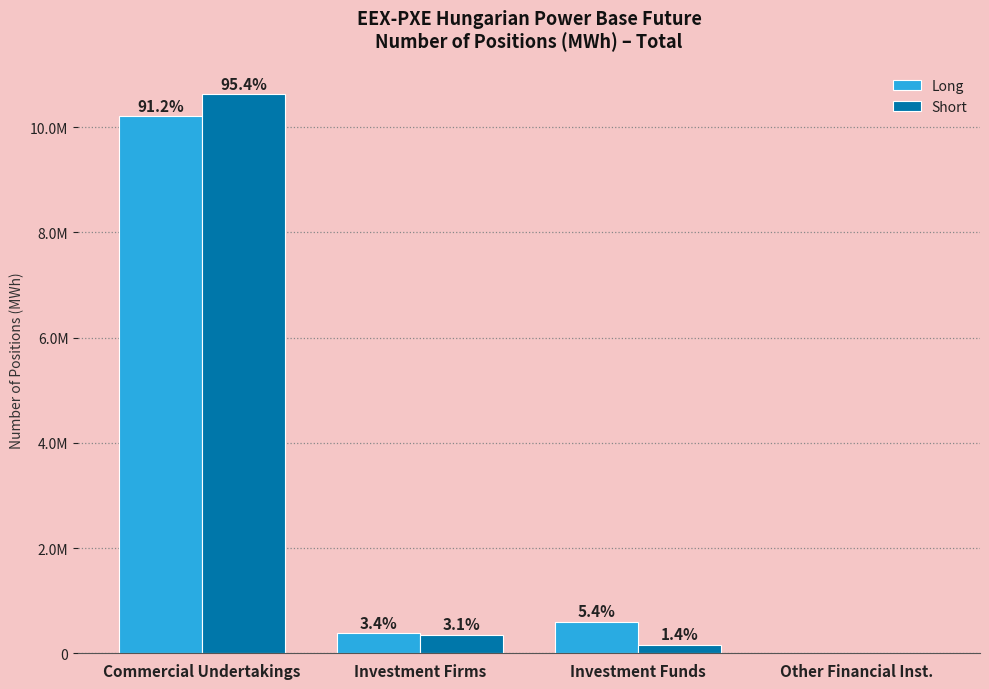

What is the label of the 1st bar from the right?

Other Financial Inst.